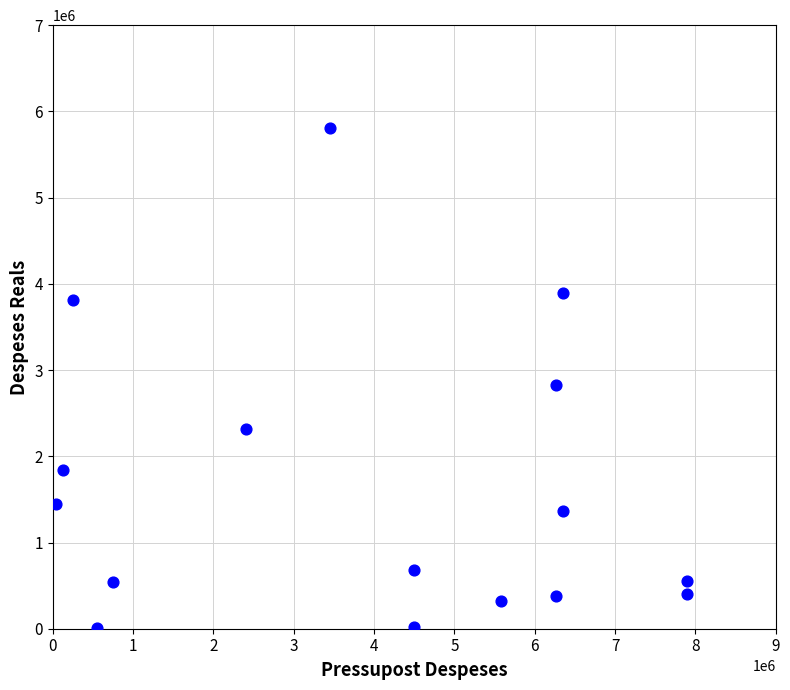

What Y value in the scatter plot is closest to 2906993?

2826157.4